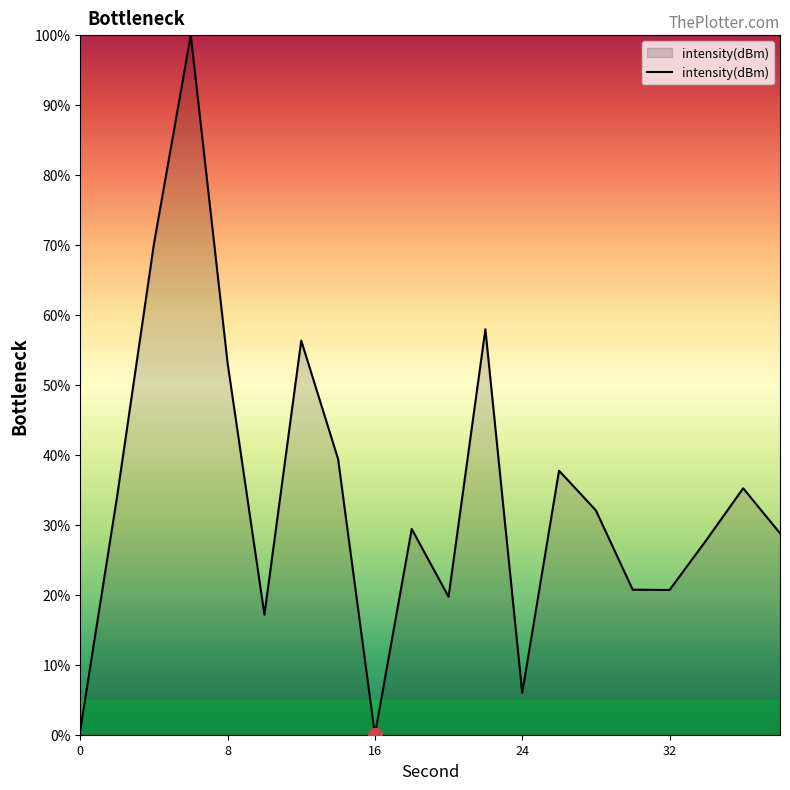

True or false: the data has more than 0 interior local peaks.

True